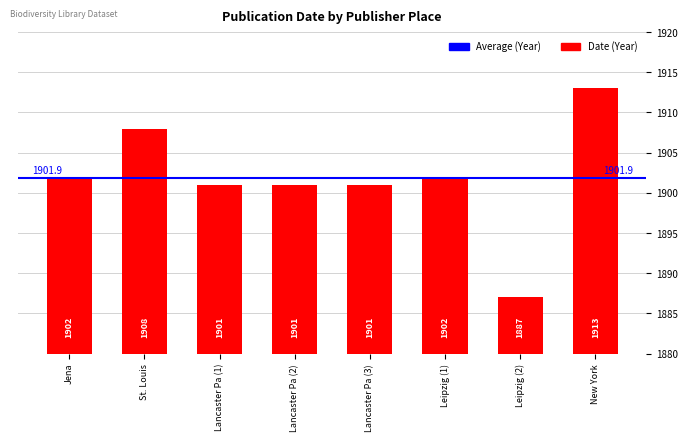

What position from the left is Lancaster Pa (1)?

3